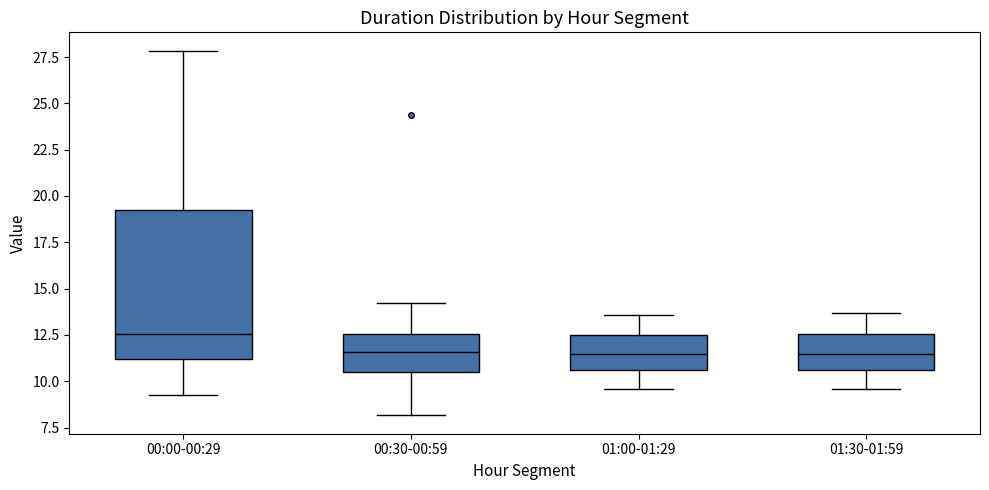

Where is the lower edge of the box for 00:00-00:29 on the y-axis? The values are not printed on the chart, so give them approximately, as read against the axis.

11.0